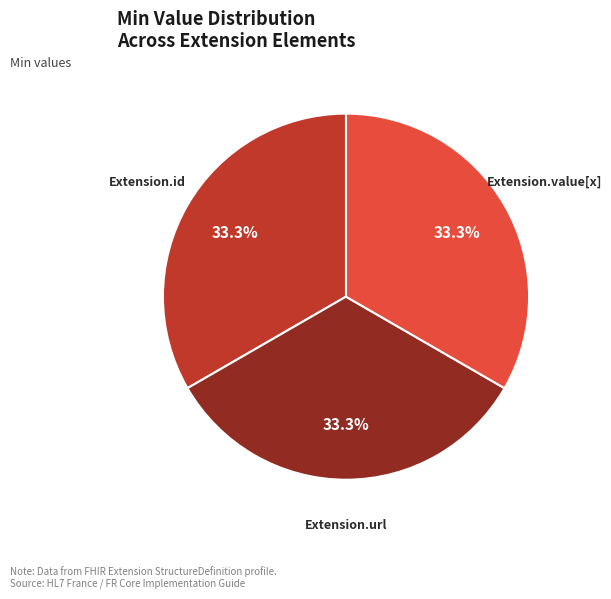

Is there any slice that represents more than half of the pie?

No